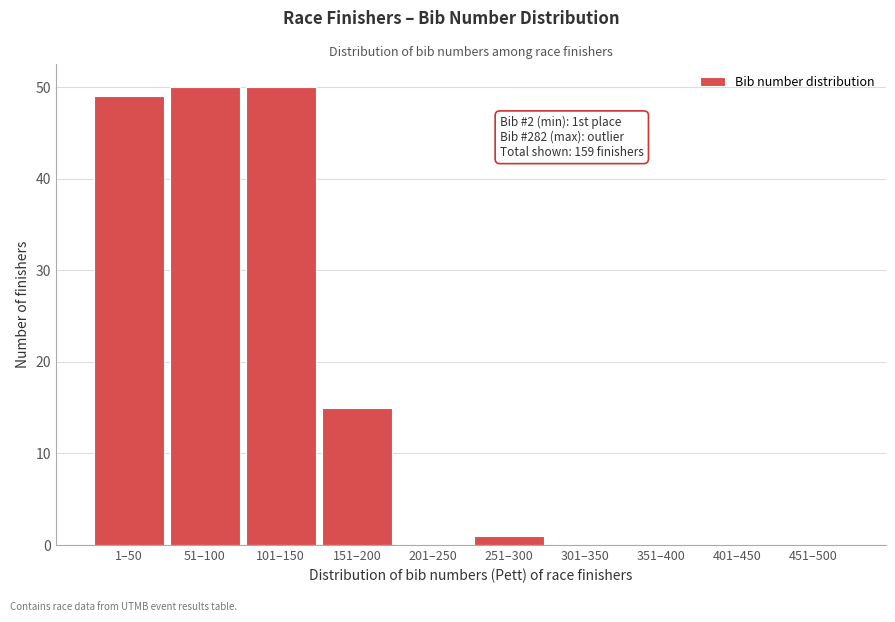

Reading left to right, what are all the values shown in this chart?

1–50=49	51–100=50	101–150=50	151–200=15	201–250=0	251–300=1	301–350=0	351–400=0	401–450=0	451–500=0